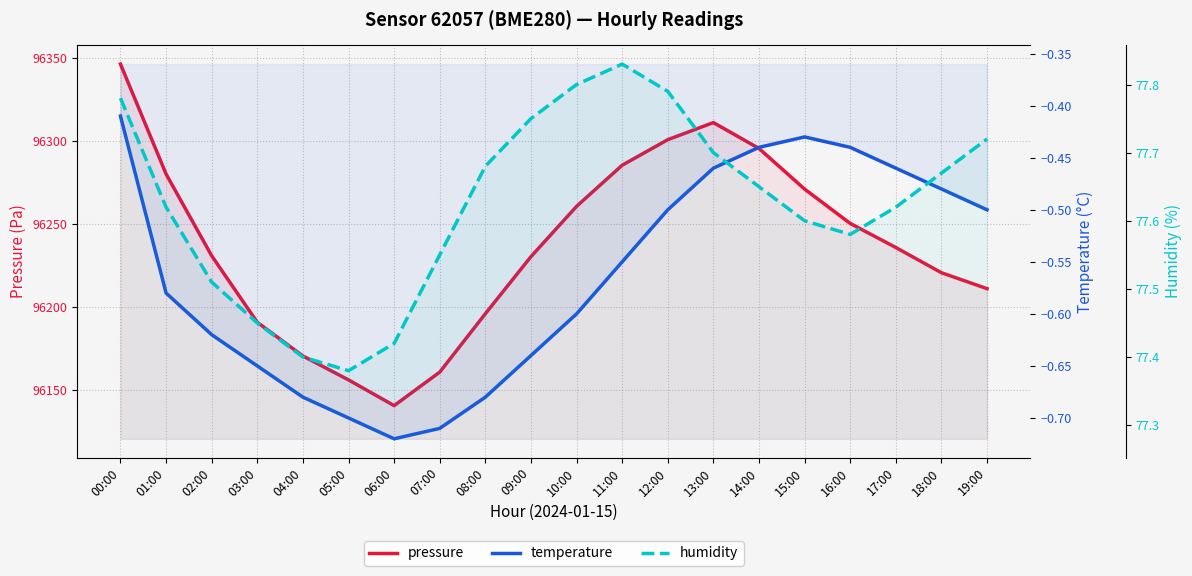

True or false: temperature and humidity intersect in this chart.

False